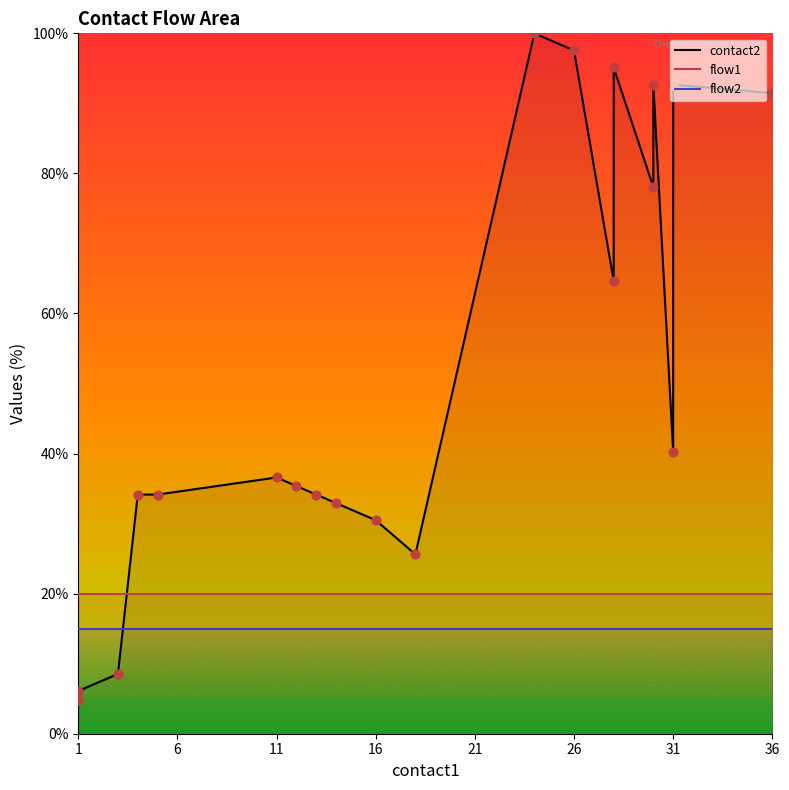

What are all the series names shown in the legend?

contact2, flow1, flow2